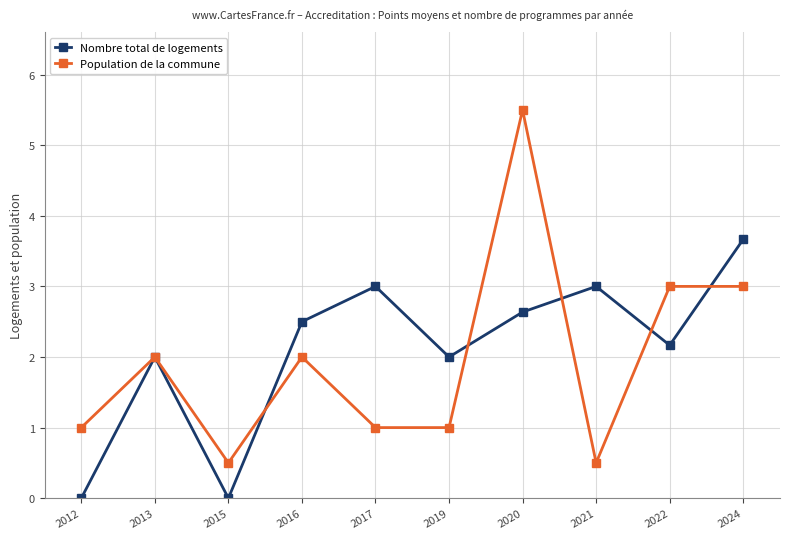

Which category has the highest value across all series?

2020